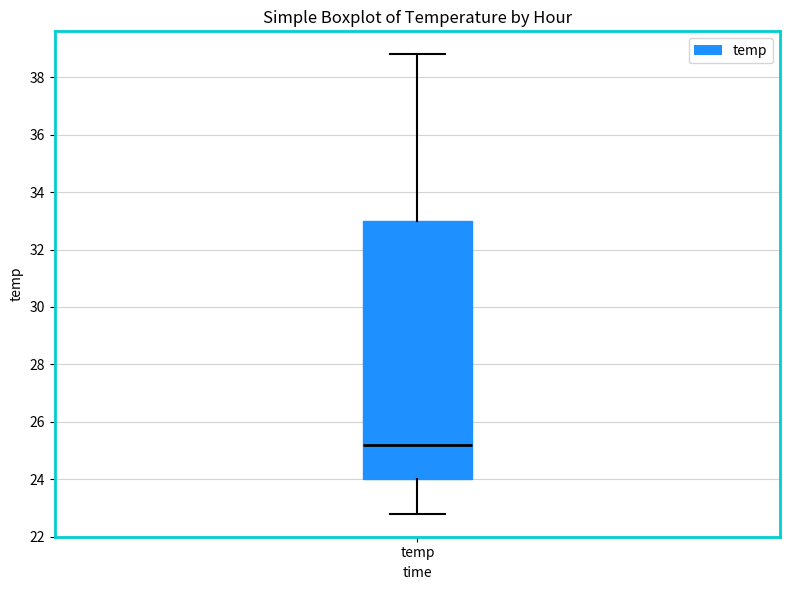

Where does the median line of the box for temp sit on the y-axis? The values are not printed on the chart, so give them approximately, as read against the axis.

25.2